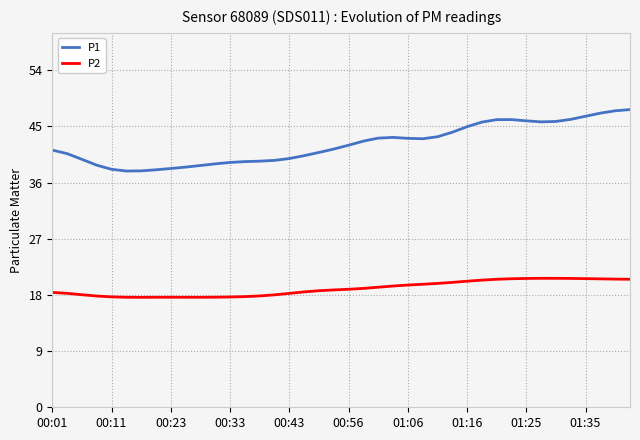

List the series in order of their peak value, highest first.

P1, P2